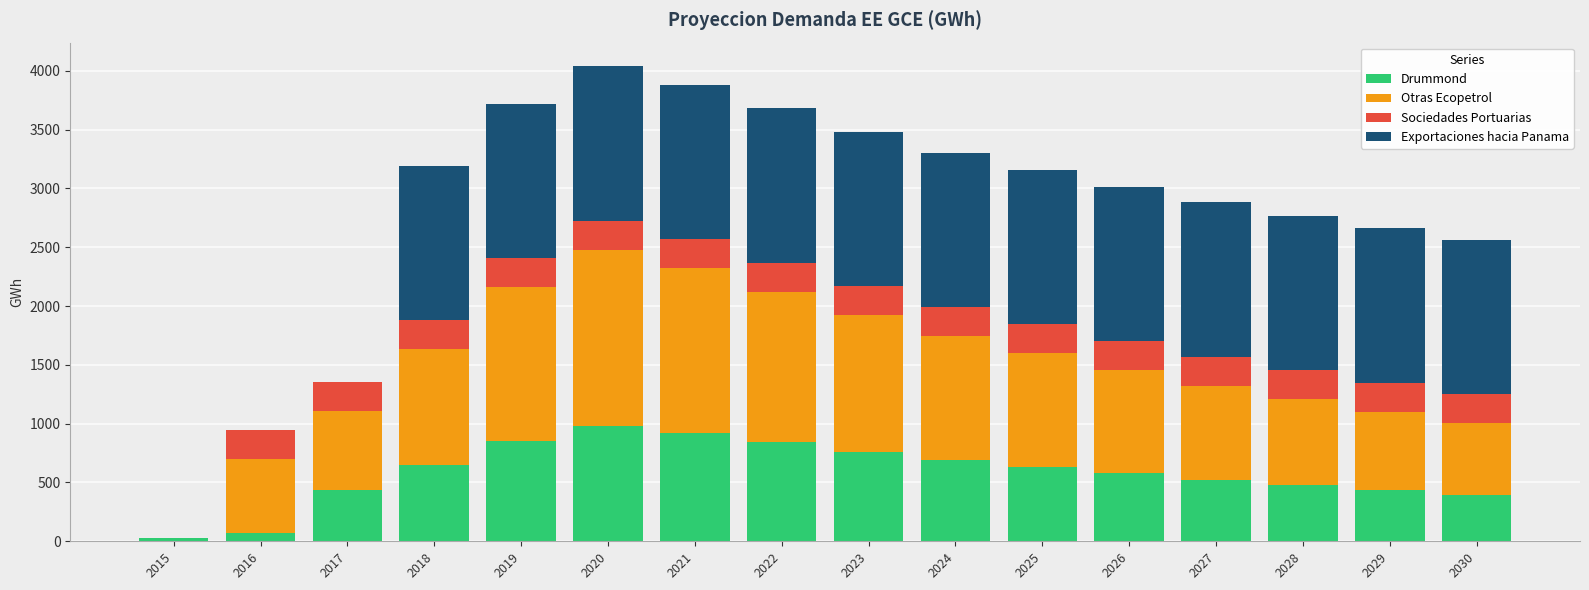

Are the bars grouped side by side (vs. stacked)?

No